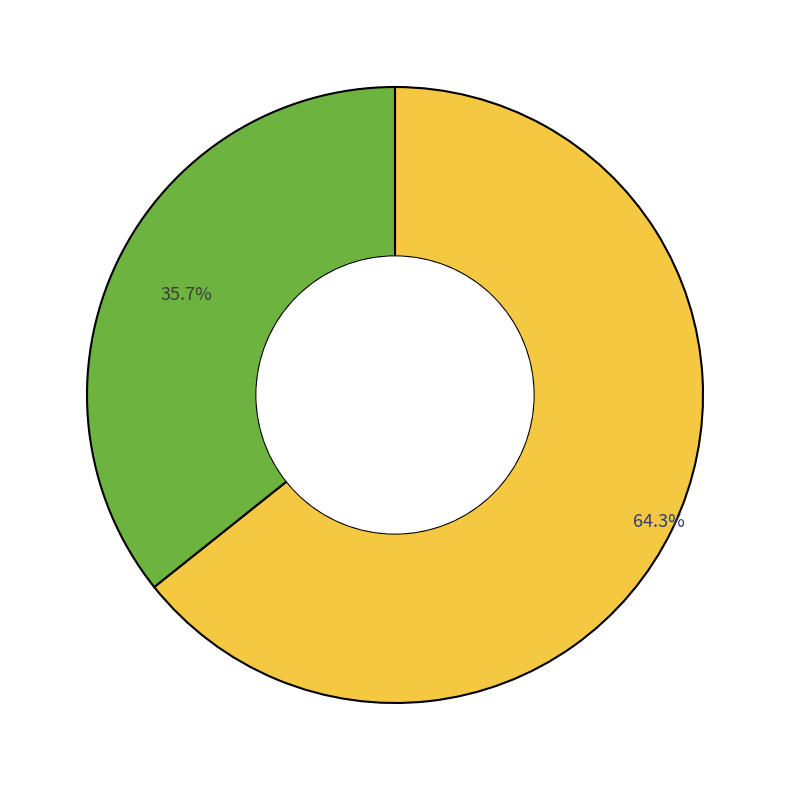

Is there any slice that represents more than half of the pie?

Yes